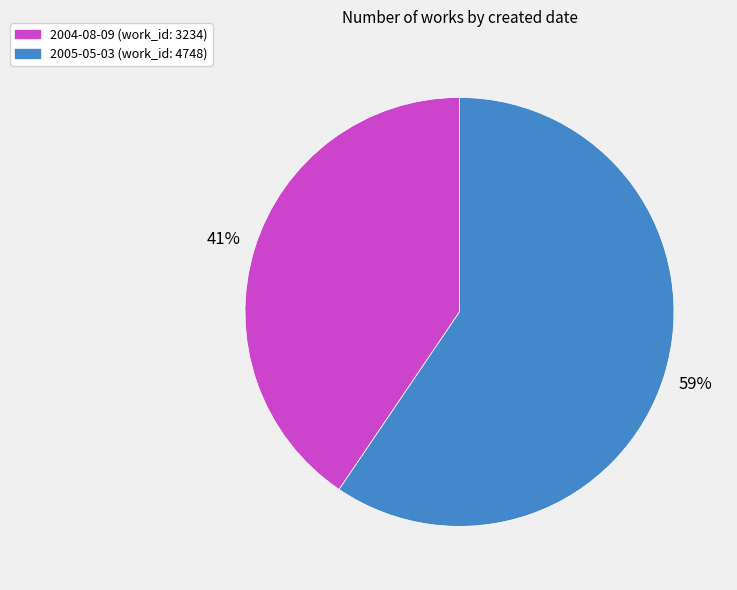

Which slice is the smallest?

2004-08-09